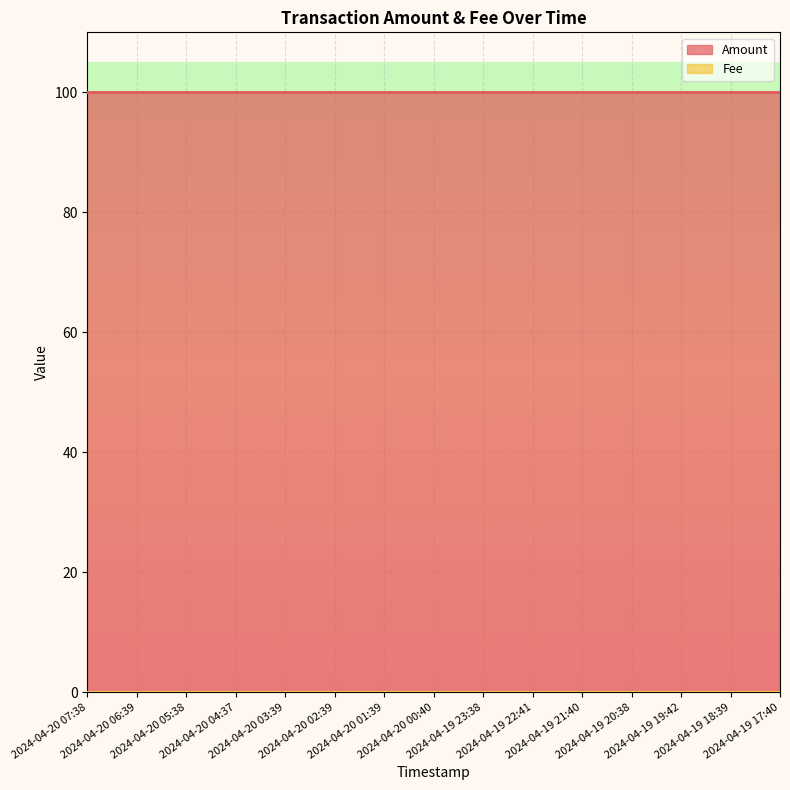

True or false: Amount and Fee intersect in this chart.

False